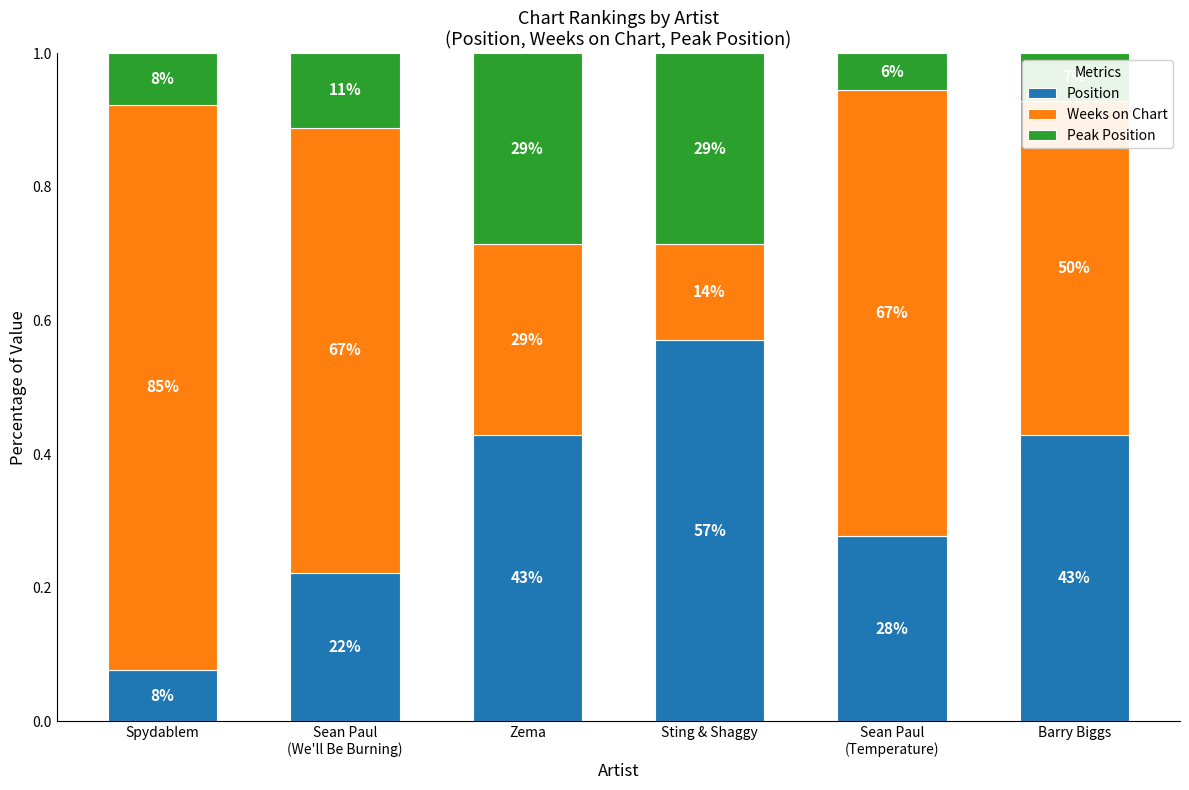

How many Position values are between 0 and 1?

6